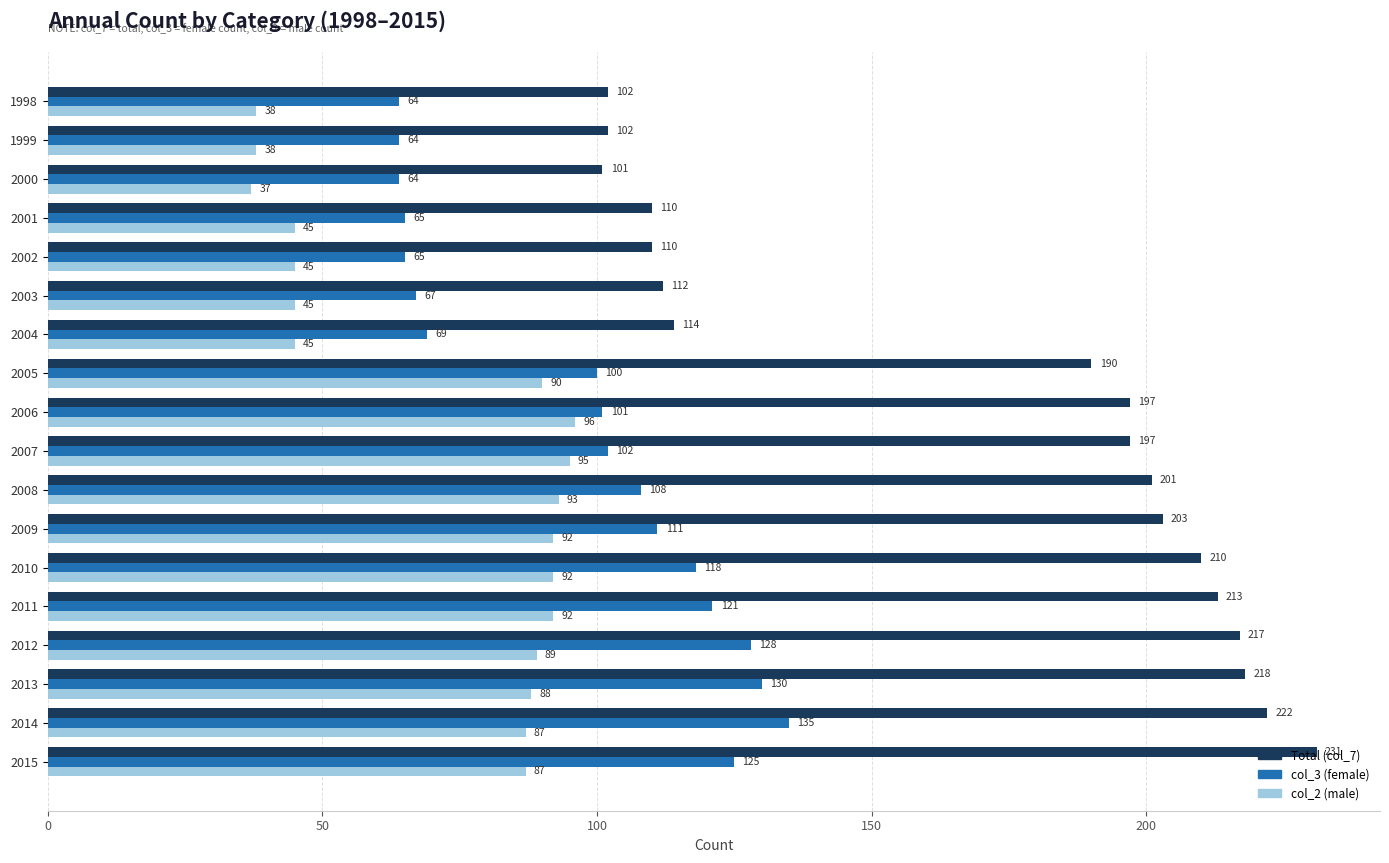

How many data points does each series have?

18